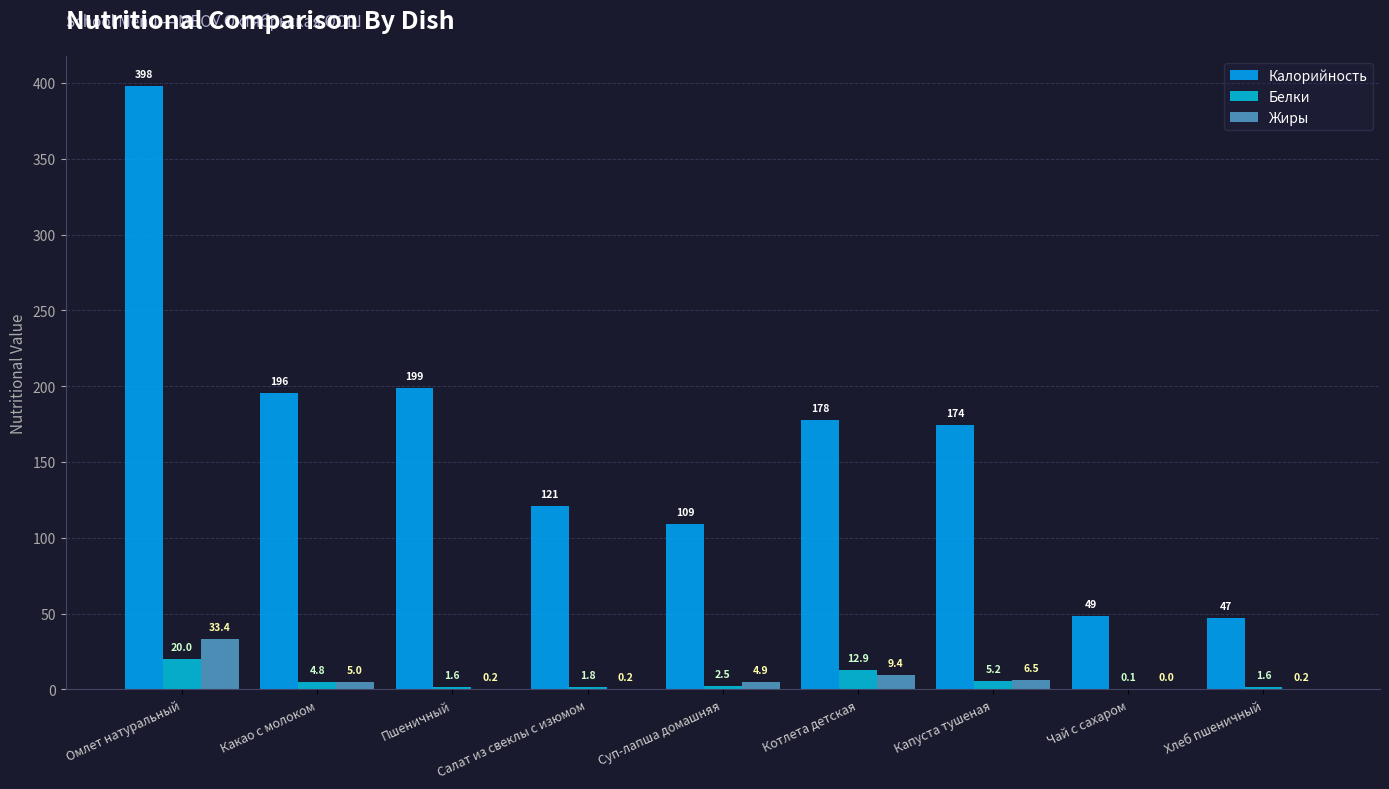

How many groups of bars are there?

9